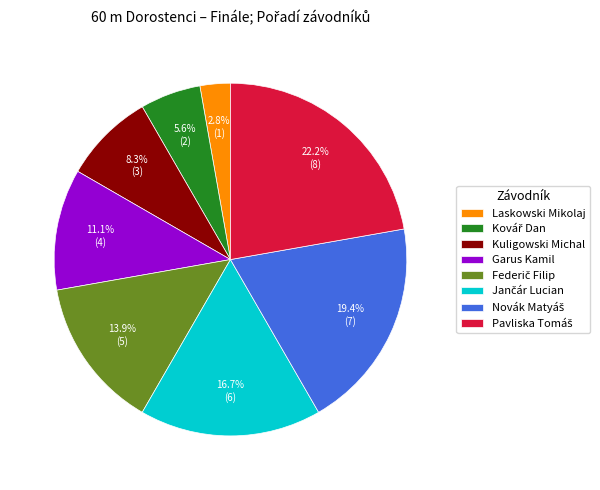

What is the ratio of the value at Laskowski Mikolaj to the value at Kuligowski Michal?

0.3